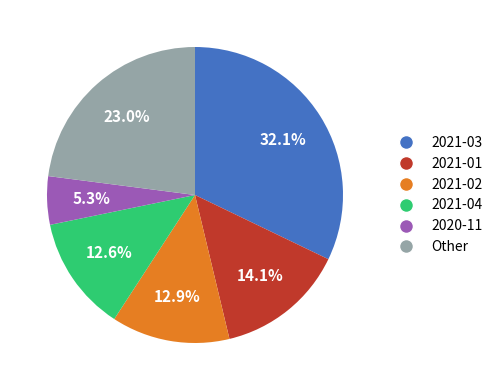

Is there any slice that represents more than half of the pie?

No